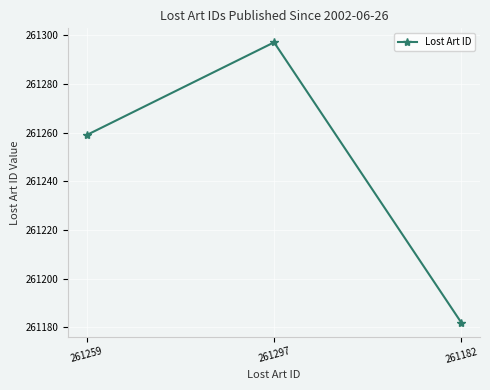

Reading right to left, extract all data points from this chart.

261182=261182	261297=261297	261259=261259